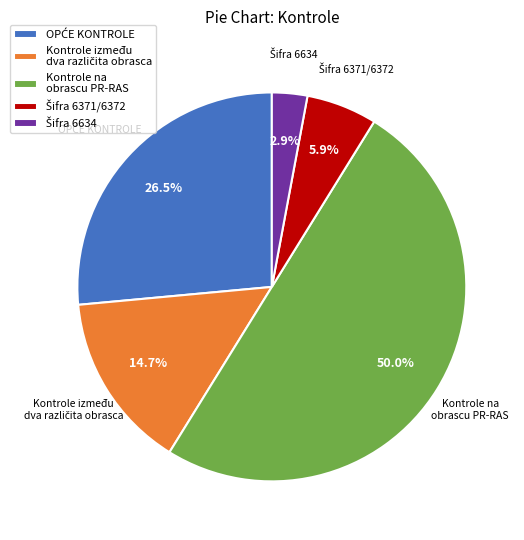

To the nearest percent, what is the average slice percentage?

20%